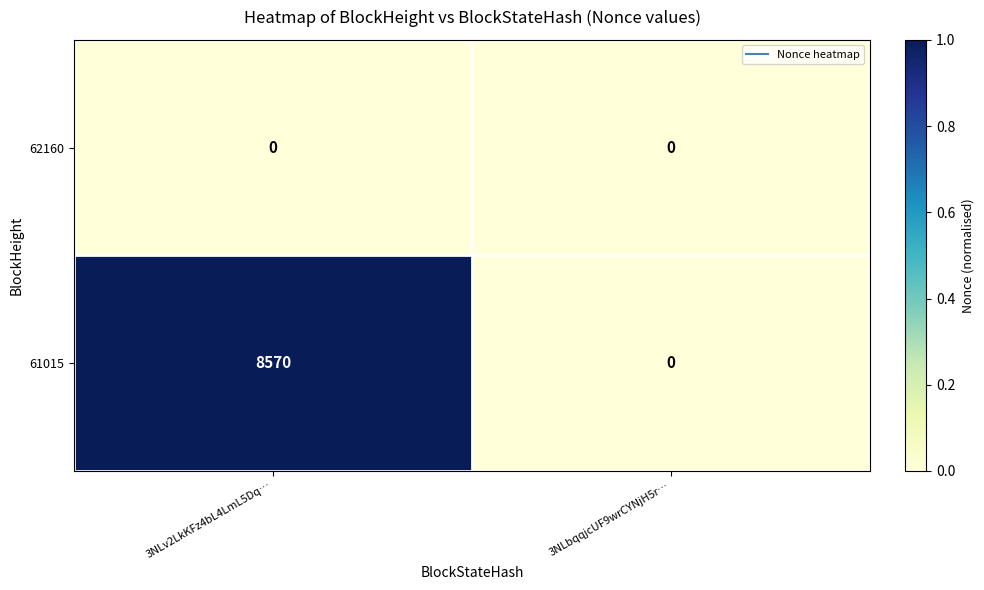

What is the sum of all 61015 values?

8570